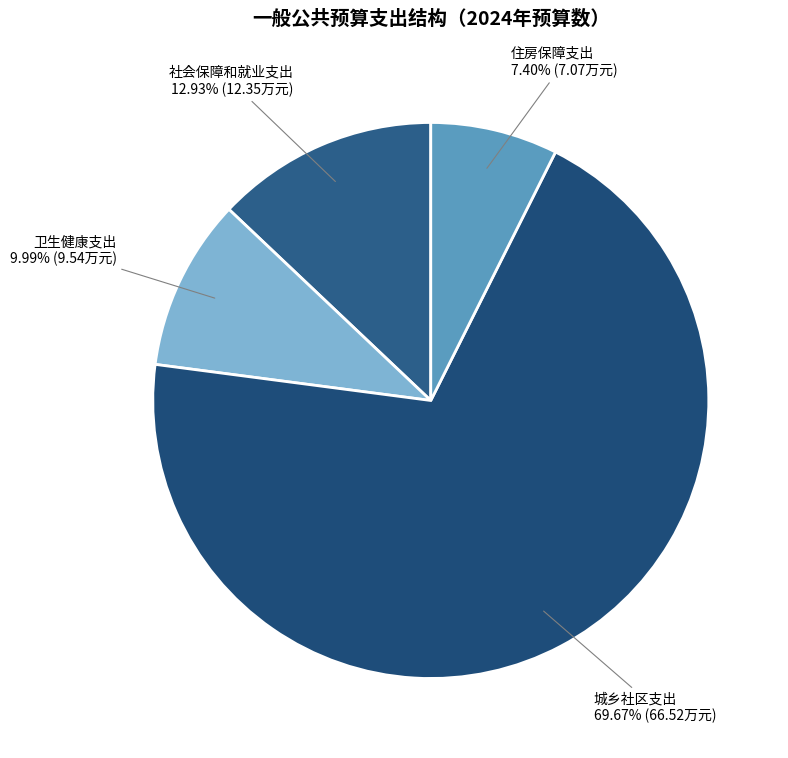

What percentage is the 卫生健康支出 slice, to the nearest percent?

10%